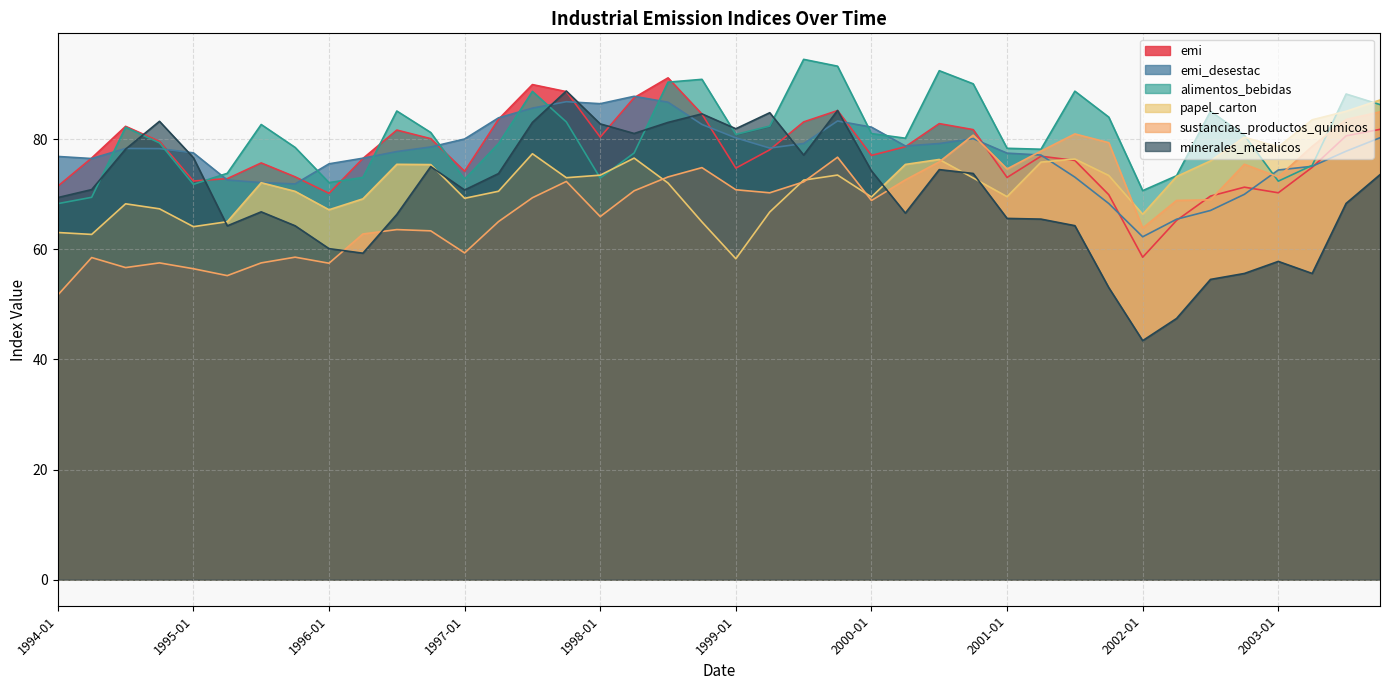

Reading right to left, what are all the values shown in this chart?

emi: 2003-10=81.8	2003-07=80.6	2003-04=74.9	2003-01=70.3	2002-10=71.3	2002-07=69.7	2002-04=65.2	2002-01=58.6	2001-10=69.9	2001-07=76.1	2001-04=76.9	2001-01=73.0	2000-10=81.7	2000-07=82.8	2000-04=78.6	2000-01=77.0	1999-10=85.2	1999-07=83.1	1999-04=78.1	1999-01=74.7	1998-10=84.6	1998-07=91.1	1998-04=87.5	1998-01=80.4	1997-10=88.6	1997-07=89.9	1997-04=83.6	1997-01=74.2	1996-10=80.1	1996-07=81.7	1996-04=76.5	1996-01=70.2	1995-10=73.2	1995-07=75.7	1995-04=72.8	1995-01=72.4	1994-10=79.6	1994-07=82.3	1994-04=76.6	1994-01=71.5
emi_desestac: 2003-10=80.2	2003-07=77.8	2003-04=75.1	2003-01=74.4	2002-10=70.0	2002-07=67.0	2002-04=65.5	2002-01=62.3	2001-10=68.3	2001-07=73.1	2001-04=77.1	2001-01=77.5	2000-10=80.1	2000-07=79.2	2000-04=78.8	2000-01=82.2	1999-10=83.3	1999-07=79.2	1999-04=78.4	1999-01=80.2	1998-10=82.7	1998-07=86.7	1998-04=87.8	1998-01=86.4	1997-10=86.8	1997-07=85.6	1997-04=83.9	1997-01=80.0	1996-10=78.6	1996-07=77.8	1996-04=76.5	1996-01=75.5	1995-10=71.9	1995-07=72.1	1995-04=72.6	1995-01=77.5	1994-10=78.3	1994-07=78.3	1994-04=76.5	1994-01=76.9
alimentos_bebidas: 2003-10=86.3	2003-07=88.2	2003-04=75.2	2003-01=72.4	2002-10=80.7	2002-07=85.1	2002-04=73.4	2002-01=70.7	2001-10=84.0	2001-07=88.7	2001-04=78.2	2001-01=78.3	2000-10=90.0	2000-07=92.4	2000-04=80.2	2000-01=81.0	1999-10=93.2	1999-07=94.5	1999-04=82.4	1999-01=80.9	1998-10=90.9	1998-07=90.3	1998-04=77.5	1998-01=72.9	1997-10=83.1	1997-07=88.7	1997-04=79.2	1997-01=72.7	1996-10=81.2	1996-07=85.1	1996-04=73.0	1996-01=72.1	1995-10=78.5	1995-07=82.7	1995-04=73.8	1995-01=71.8	1994-10=79.3	1994-07=82.2	1994-04=69.4	1994-01=68.3
papel_carton: 2003-10=87.1	2003-07=85.1	2003-04=83.5	2003-01=78.6	2002-10=80.3	2002-07=76.0	2002-04=73.2	2002-01=66.4	2001-10=73.4	2001-07=76.4	2001-04=75.8	2001-01=69.6	2000-10=73.0	2000-07=76.3	2000-04=75.4	2000-01=69.5	1999-10=73.5	1999-07=72.6	1999-04=66.8	1999-01=58.3	1998-10=65.0	1998-07=72.0	1998-04=76.6	1998-01=73.5	1997-10=73.0	1997-07=77.3	1997-04=70.5	1997-01=69.3	1996-10=75.4	1996-07=75.4	1996-04=69.2	1996-01=67.2	1995-10=70.5	1995-07=72.1	1995-04=65.0	1995-01=64.1	1994-10=67.3	1994-07=68.3	1994-04=62.7	1994-01=63.0
sustancias_productos_quimicos: 2003-10=85.0	2003-07=83.6	2003-04=78.7	2003-01=73.1	2002-10=75.4	2002-07=69.0	2002-04=68.9	2002-01=63.9	2001-10=79.4	2001-07=81.0	2001-04=77.8	2001-01=74.6	2000-10=80.7	2000-07=75.9	2000-04=72.6	2000-01=68.9	1999-10=76.7	1999-07=72.2	1999-04=70.3	1999-01=70.8	1998-10=74.8	1998-07=73.1	1998-04=70.6	1998-01=65.9	1997-10=72.3	1997-07=69.4	1997-04=65.0	1997-01=59.3	1996-10=63.4	1996-07=63.6	1996-04=62.8	1996-01=57.5	1995-10=58.6	1995-07=57.5	1995-04=55.2	1995-01=56.5	1994-10=57.5	1994-07=56.7	1994-04=58.5	1994-01=51.7
minerales_metalicos: 2003-10=73.5	2003-07=68.3	2003-04=55.6	2003-01=57.8	2002-10=55.6	2002-07=54.5	2002-04=47.4	2002-01=43.4	2001-10=53.0	2001-07=64.3	2001-04=65.5	2001-01=65.6	2000-10=73.8	2000-07=74.5	2000-04=66.6	2000-01=74.2	1999-10=85.2	1999-07=77.1	1999-04=84.8	1999-01=81.9	1998-10=84.6	1998-07=83.0	1998-04=81.0	1998-01=82.8	1997-10=88.7	1997-07=83.0	1997-04=73.8	1997-01=70.8	1996-10=75.0	1996-07=66.3	1996-04=59.3	1996-01=60.1	1995-10=64.3	1995-07=66.8	1995-04=64.3	1995-01=76.6	1994-10=83.2	1994-07=78.2	1994-04=70.8	1994-01=69.4